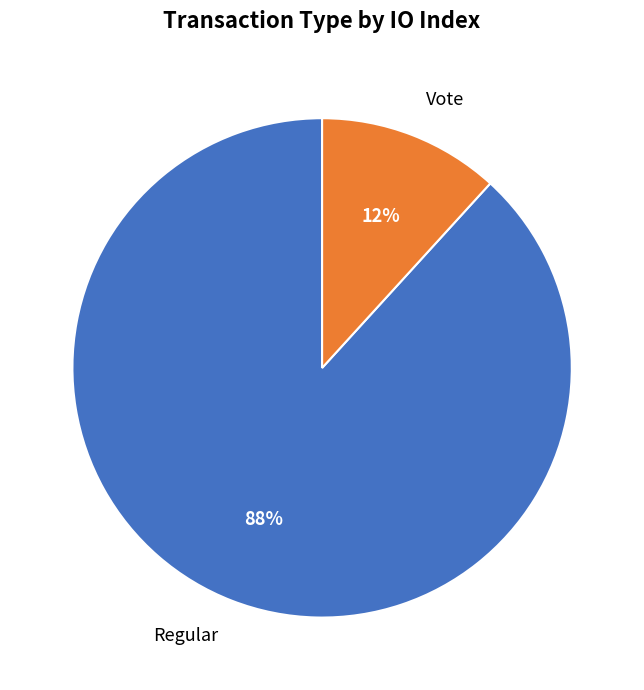

The Regular slice represents 88% of the pie. True or false?

True